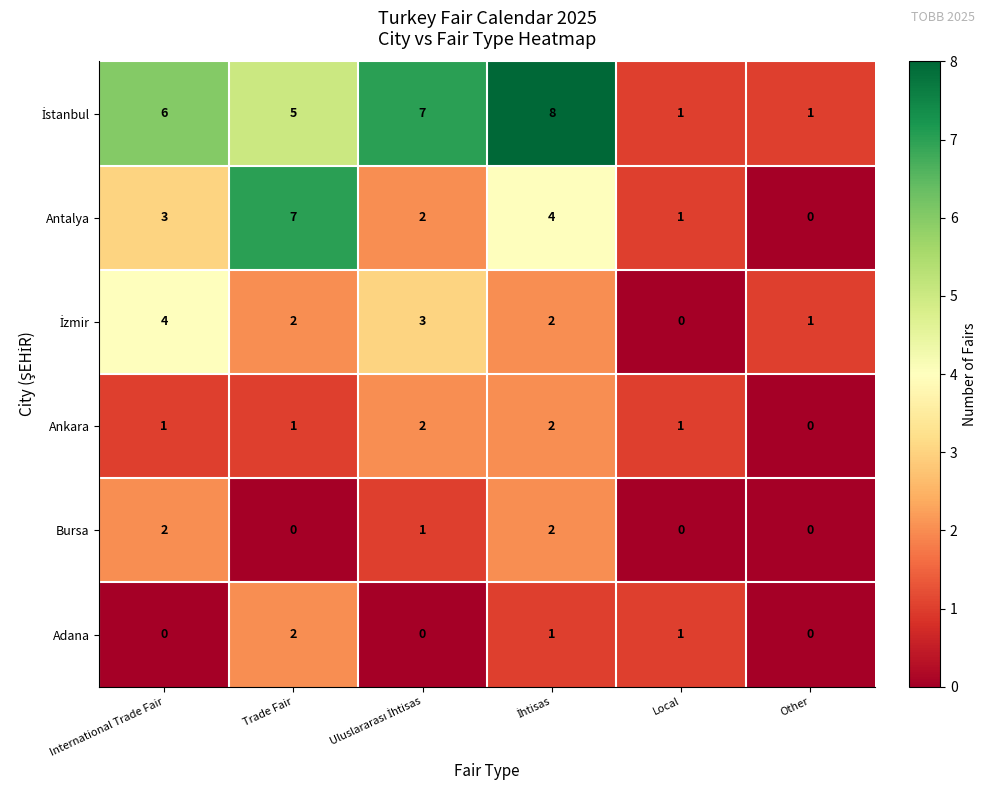

Which category has the lowest value in the Ankara series?

Other